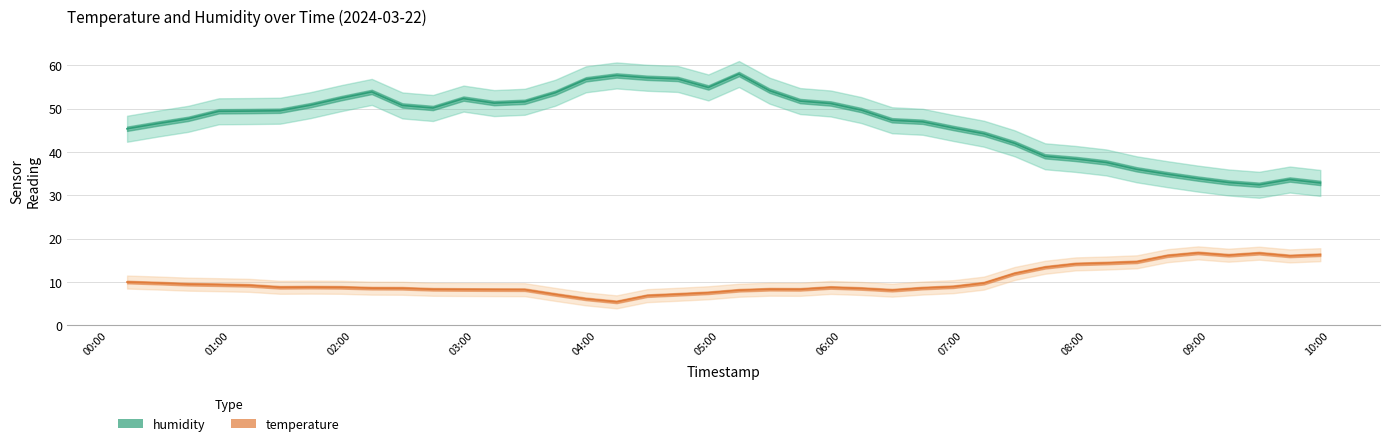

The value of temperature at 18 is 4.2. True or false?

False